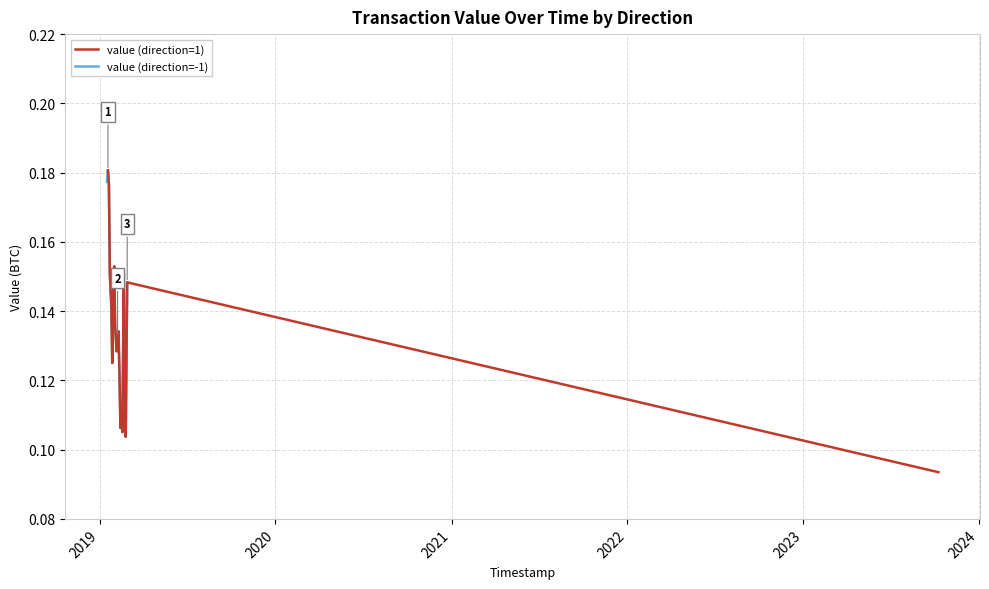

What is the label of the 20th point from the right?

2019